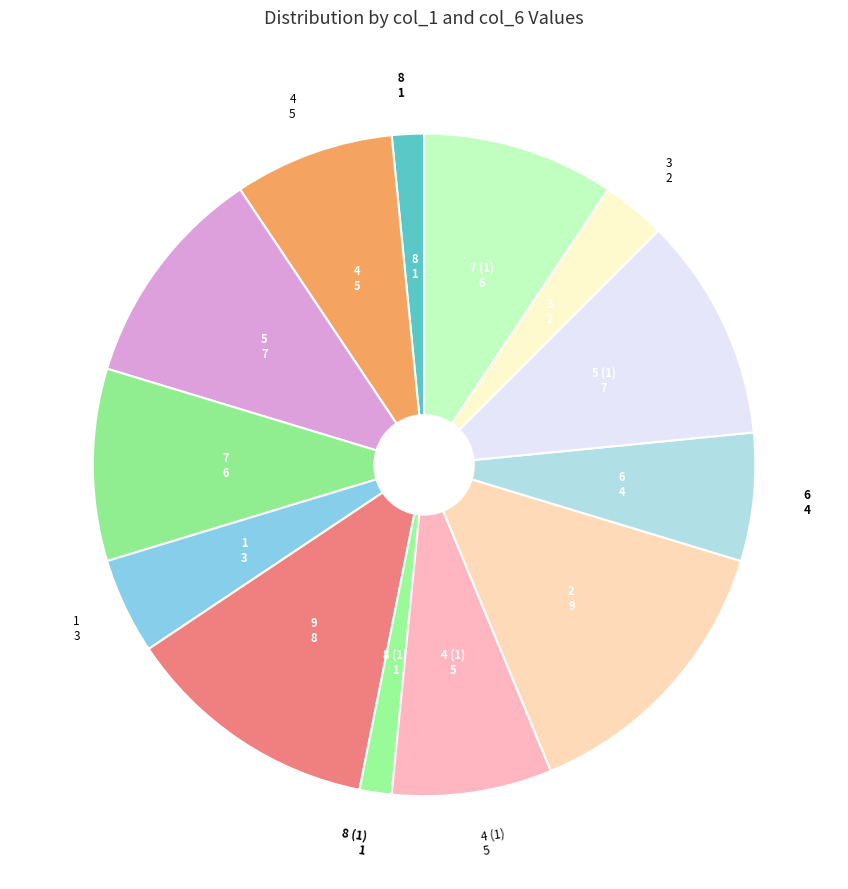

What is the ratio of the value at 8 to the value at 1?

0.3